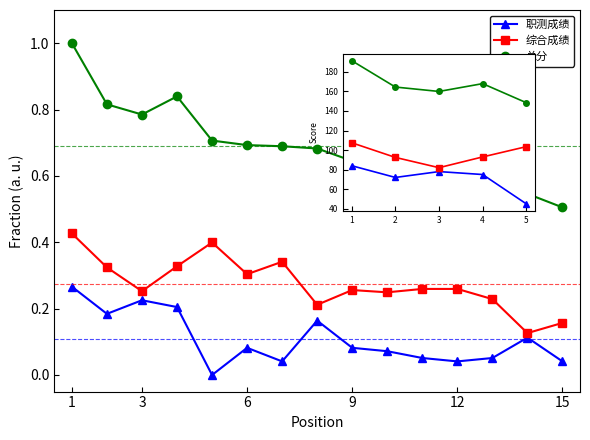

True or false: 综合成绩 and 总分 cross at least once.

False